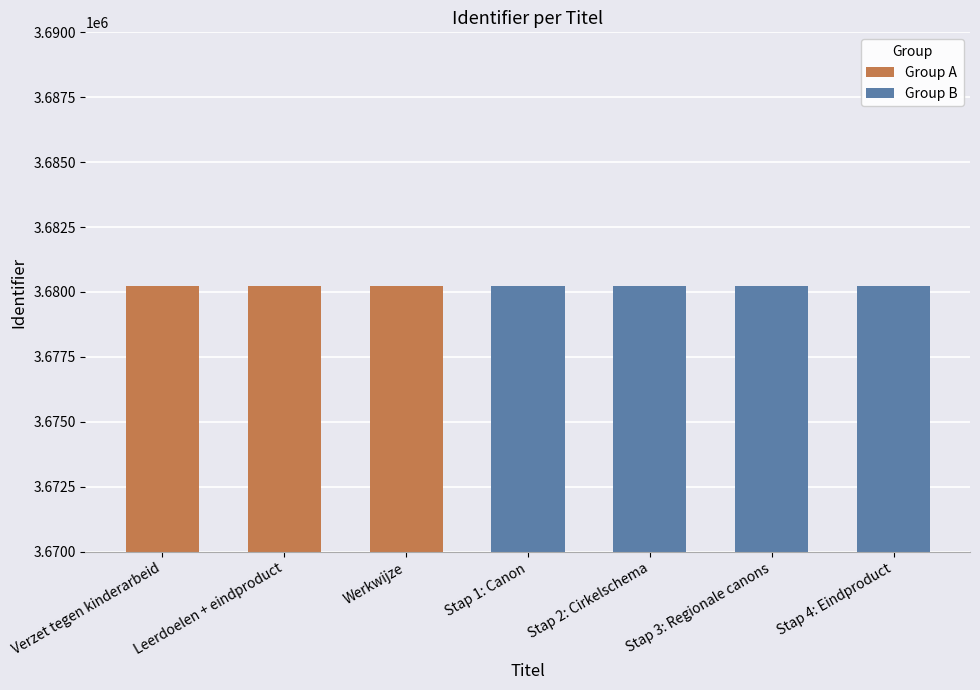

What is the change in value from Leerdoelen + eindproduct to Stap 2: Cirkelschema?

+6